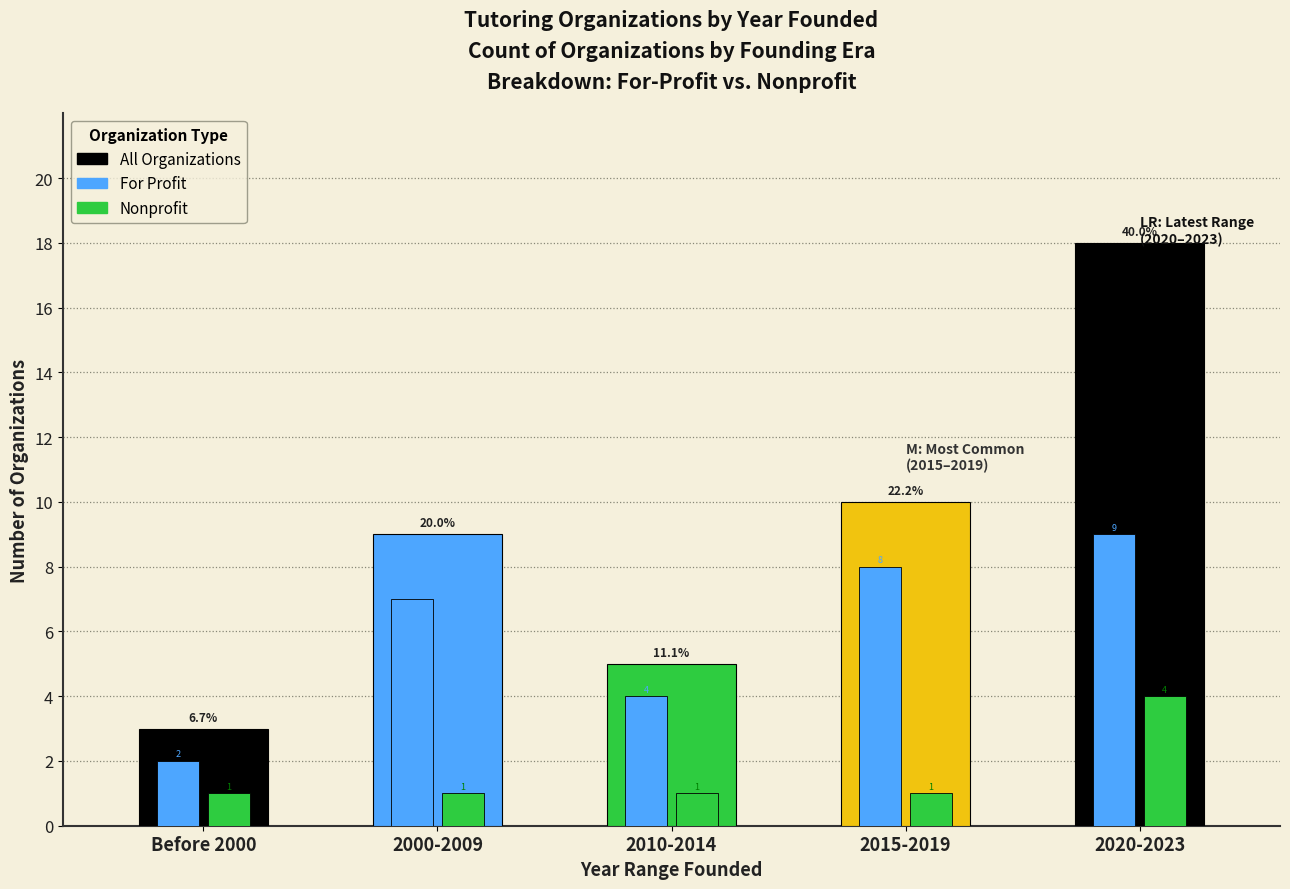

Read the Nonprofit value at 2015-2019.

1